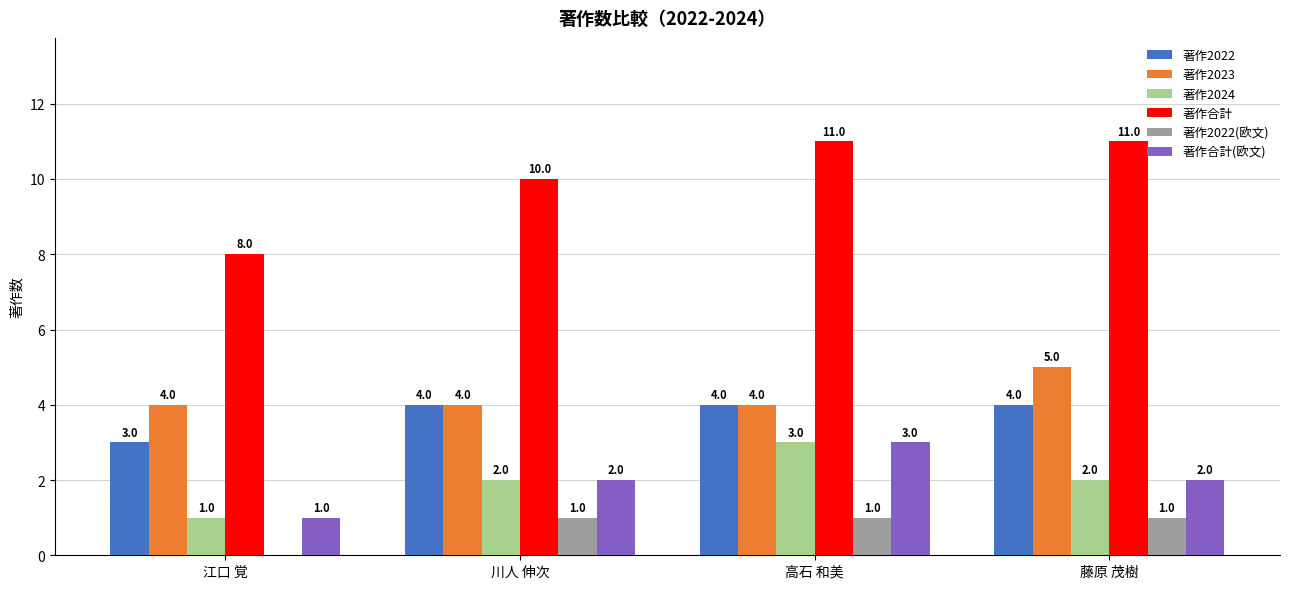

Reading left to right, what are all the values shown in this chart?

著作2022: 江口 覚=3	川人 伸次=4	高石 和美=4	藤原 茂樹=4
著作2023: 江口 覚=4	川人 伸次=4	高石 和美=4	藤原 茂樹=5
著作2024: 江口 覚=1	川人 伸次=2	高石 和美=3	藤原 茂樹=2
著作合計: 江口 覚=8	川人 伸次=10	高石 和美=11	藤原 茂樹=11
著作2022(欧文): 江口 覚=0	川人 伸次=1	高石 和美=1	藤原 茂樹=1
著作合計(欧文): 江口 覚=1	川人 伸次=2	高石 和美=3	藤原 茂樹=2